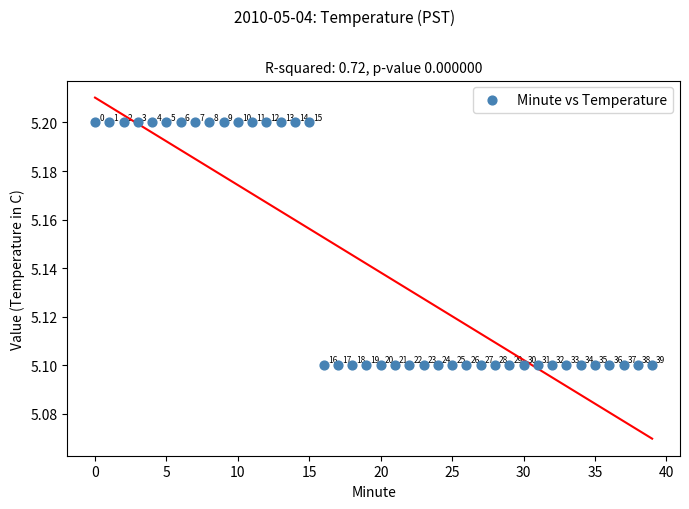

What Y value in the scatter plot is closest to 5?

5.1